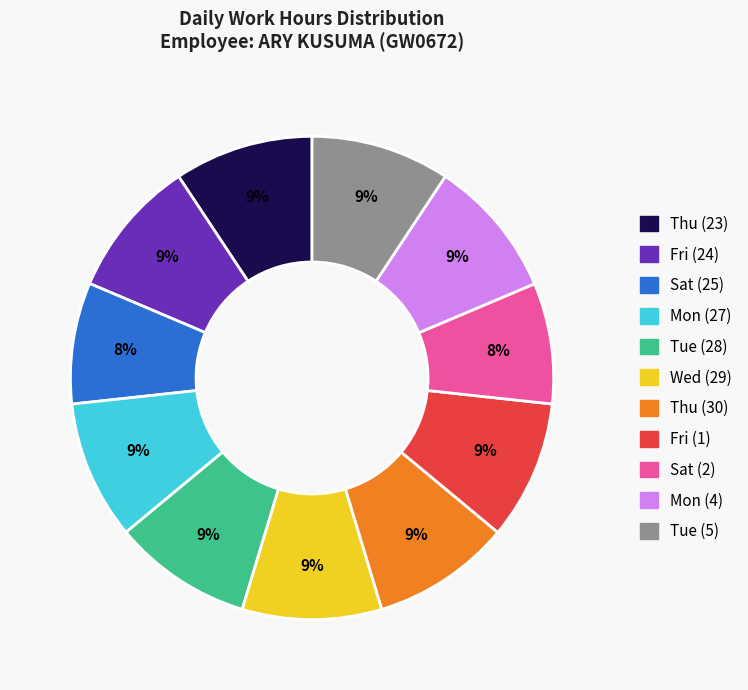

To the nearest percent, what is the difference between the largest and smallest slice percentages?

1%